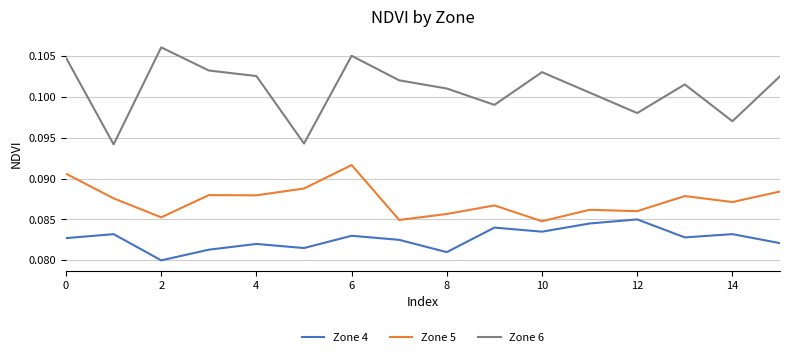

True or false: Zone 5 and Zone 6 cross at least once.

False